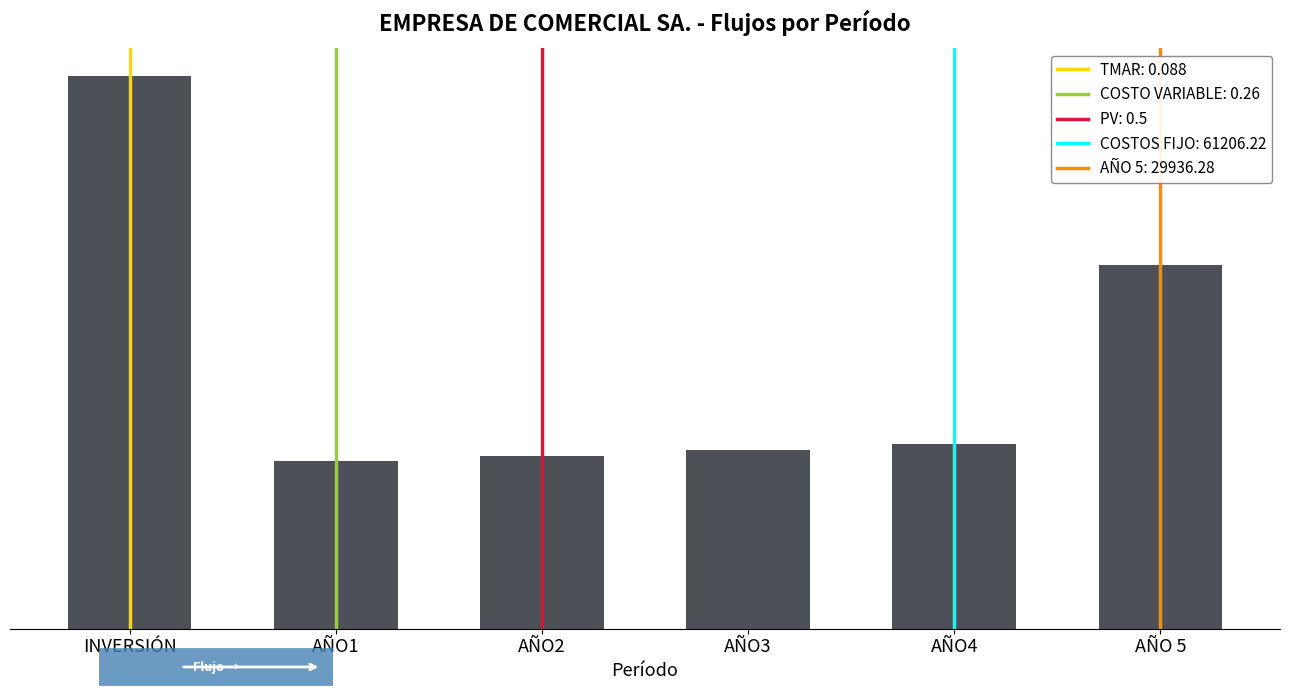

What is the change in value from AÑO3 to AÑO4?

+480.3